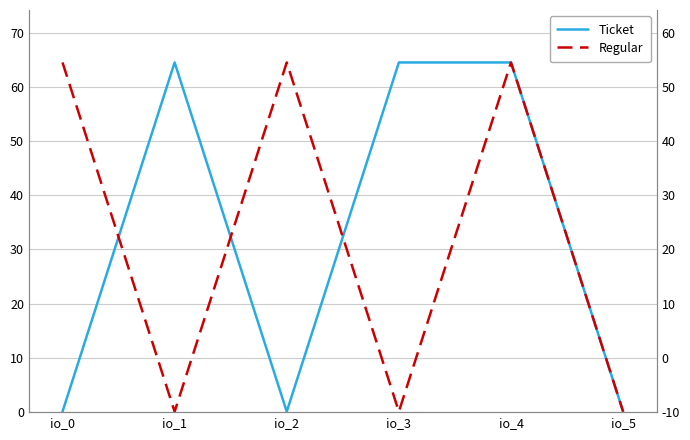

At which category is the sum across all series the highest?

io_4